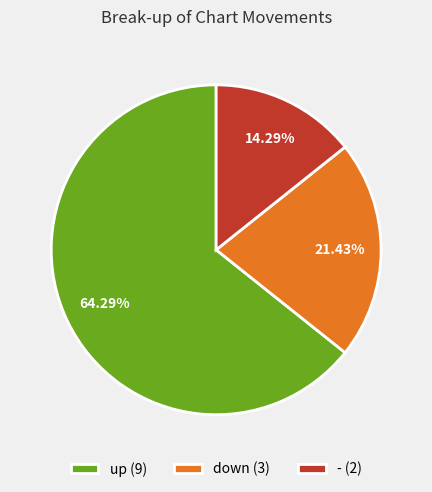

How many slices are in this pie chart?

3